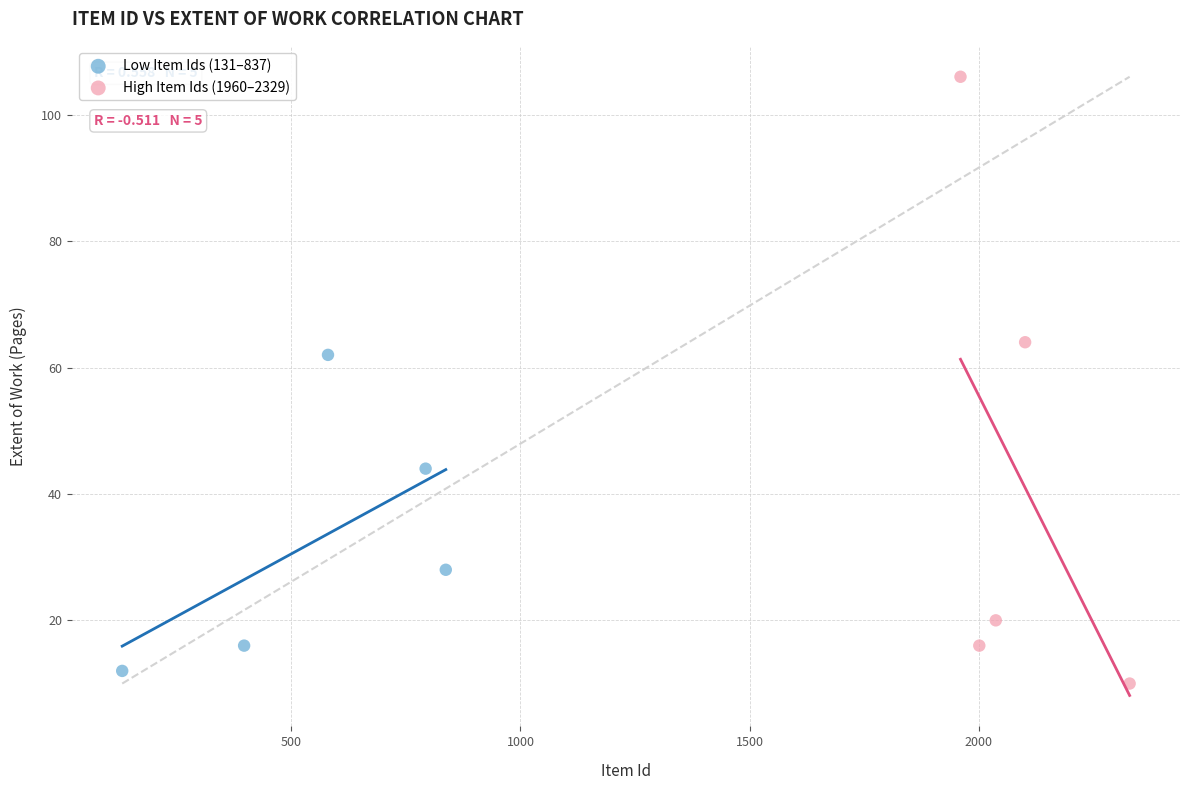

Which series contains the lowest Y value?

High Item Ids (1960–2329)